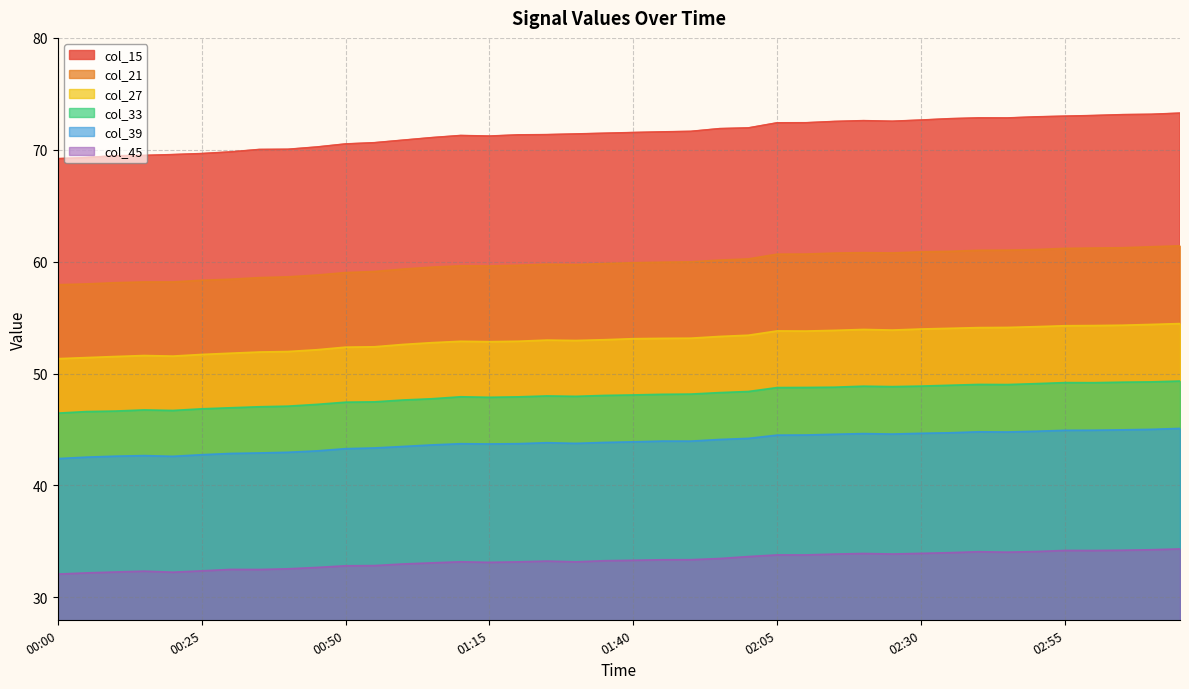

Which series has the largest total across all categories?

col_15